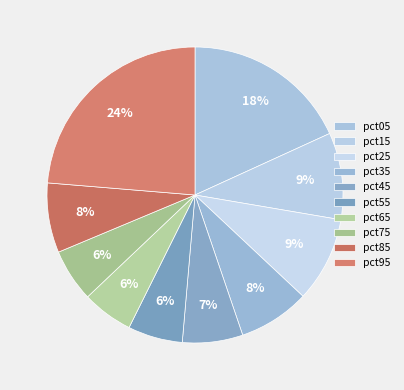

Count the number of slices in the pie.

10